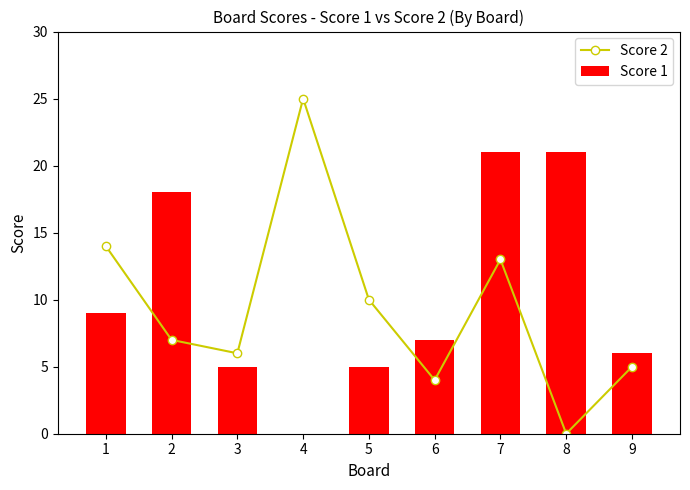

At how many categories does at least one series exceed 0?

9